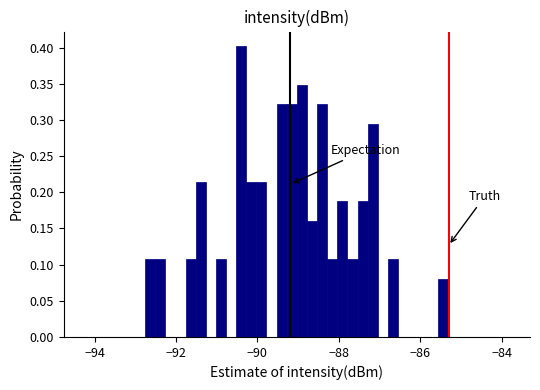

Read against the x-axis, roughly where is the centre of the tallest bar?

-90.4